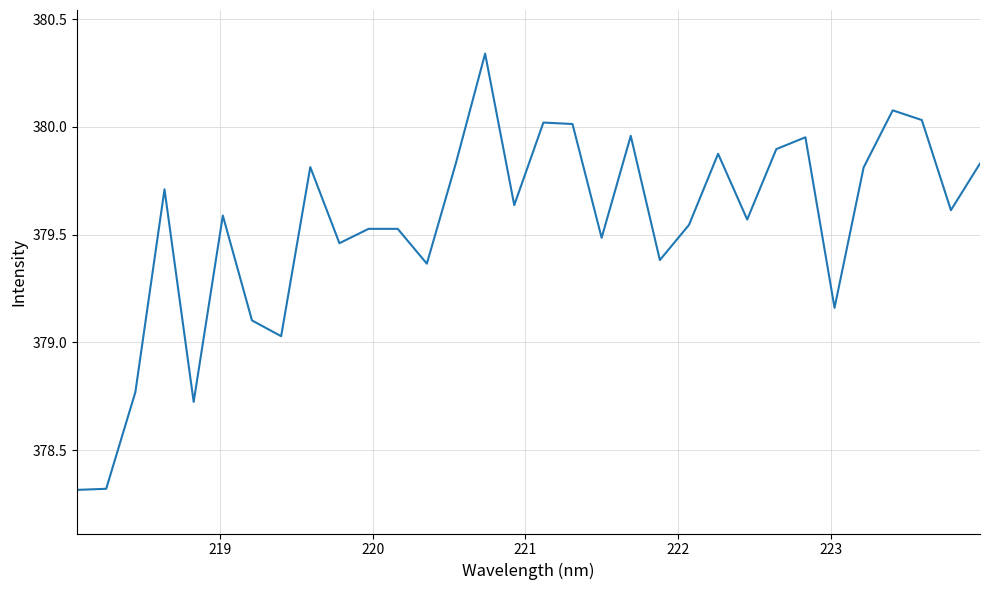

What is the difference between the maximum and minimum values?

2.0